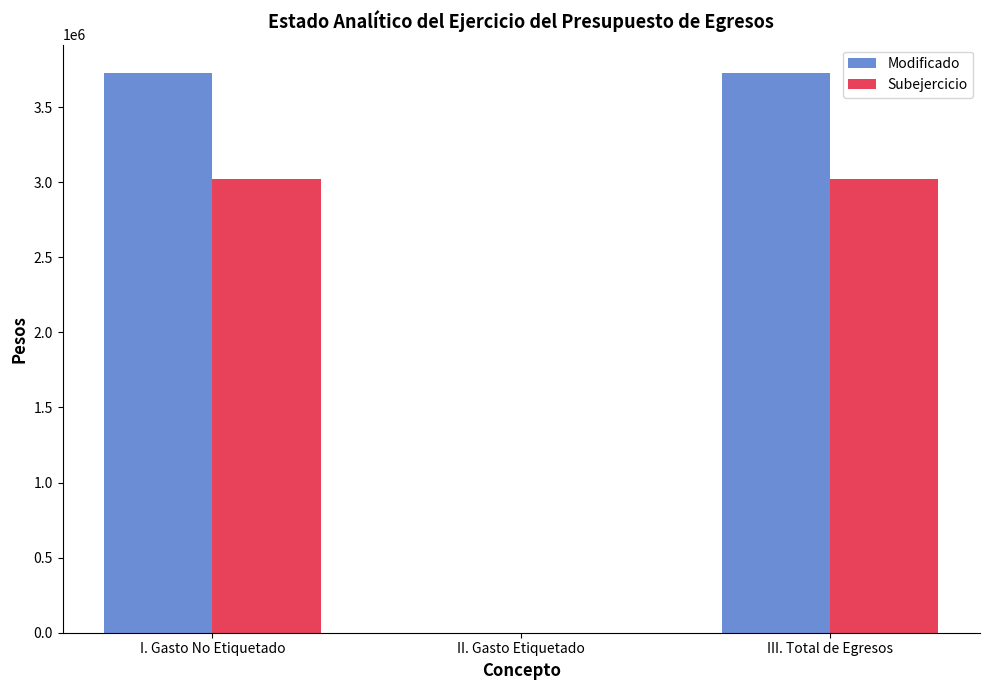

What is the total value across all series at III. Total de Egresos?

6750286.5